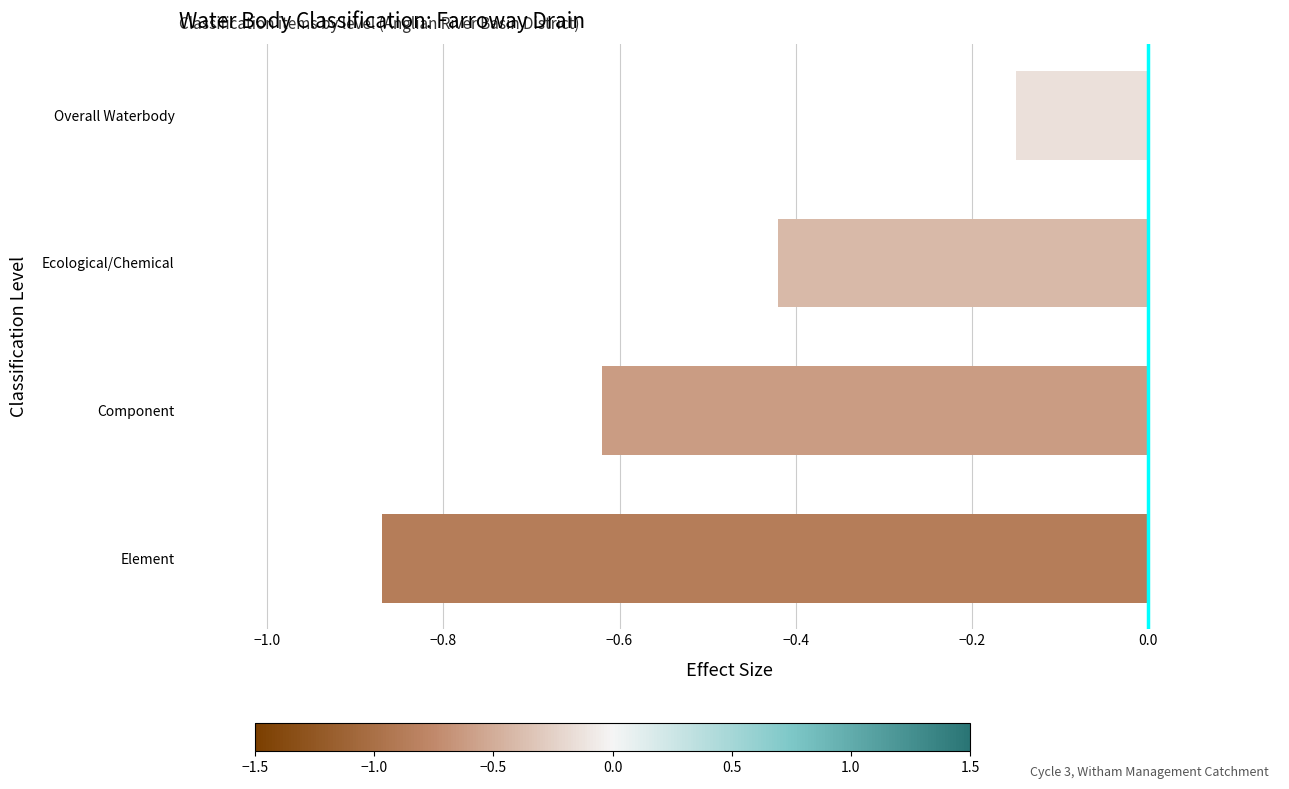

Which label corresponds to the smallest value in the chart?

Element